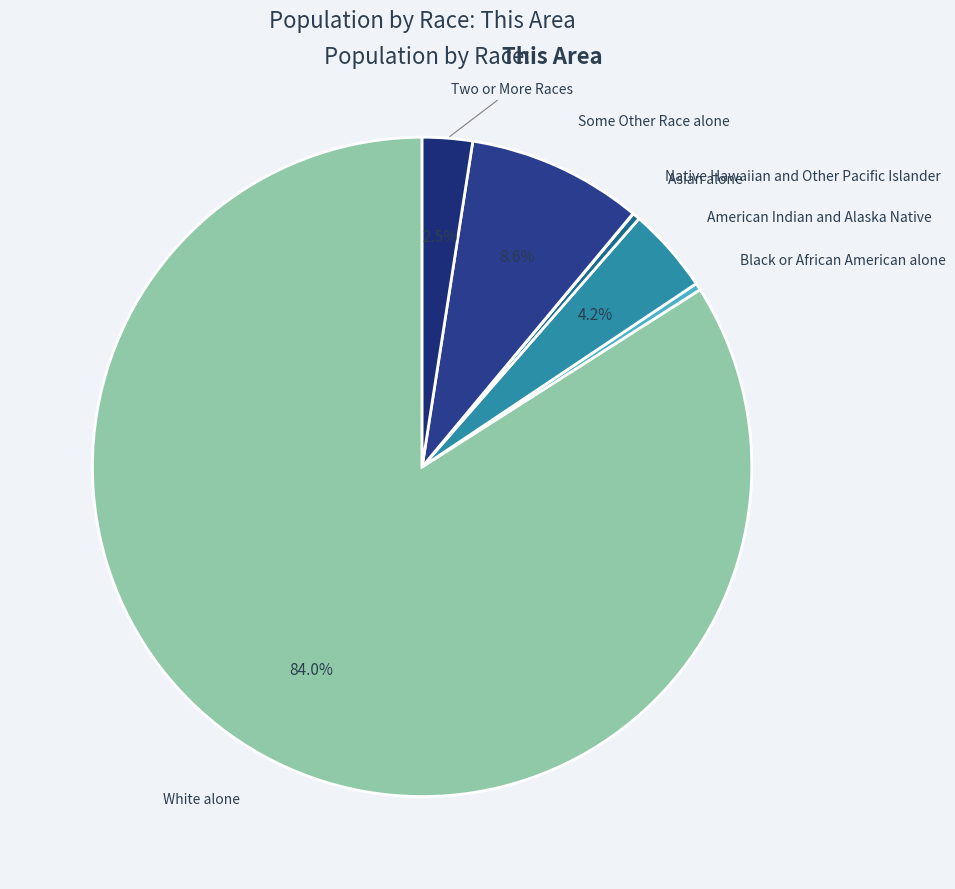

To the nearest percent, what is the combined percentage of American Indian and Alaska Native and White alone?

88%